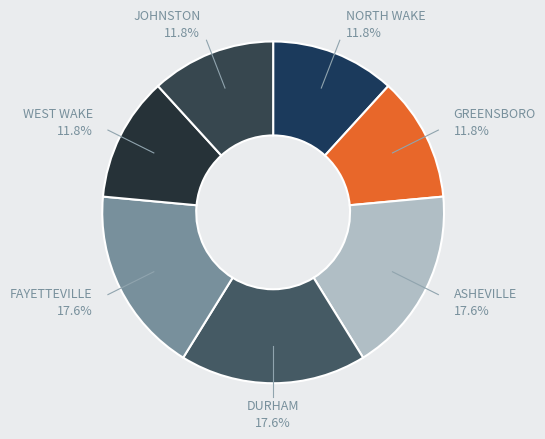

To the nearest percent, what is the difference between the largest and smallest slice percentages?

6%